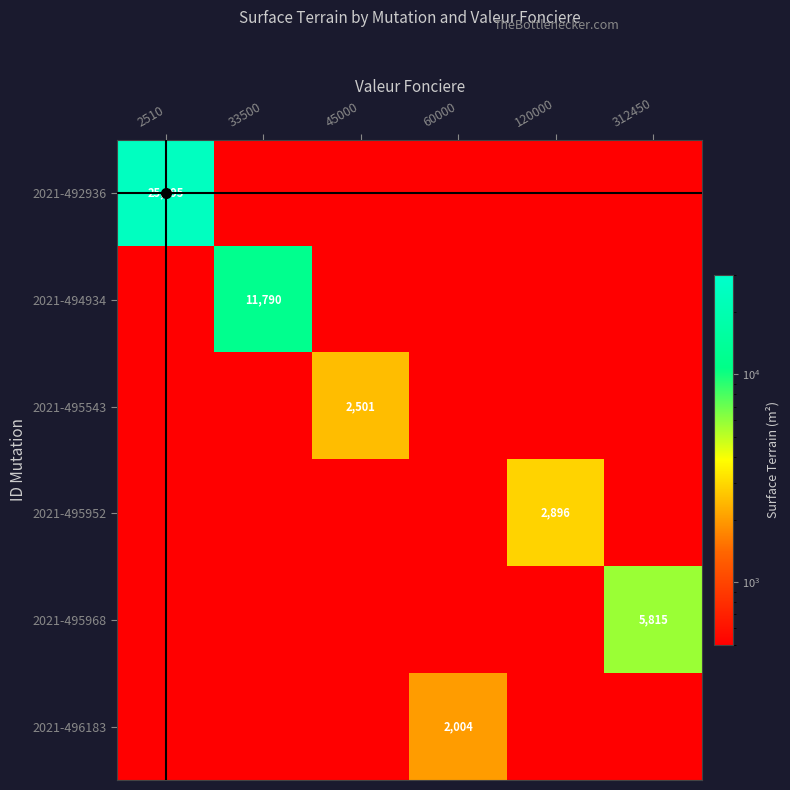

Is it true that 2021-496183 equals 530 at 60000?

False